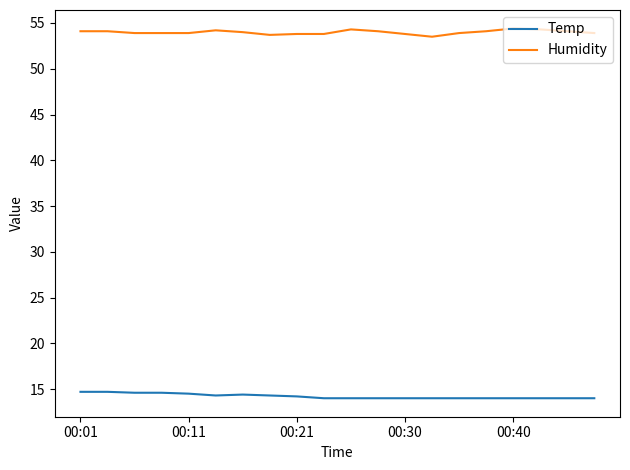

Rank the series by their average value, from highest to lowest.

Humidity, Temp